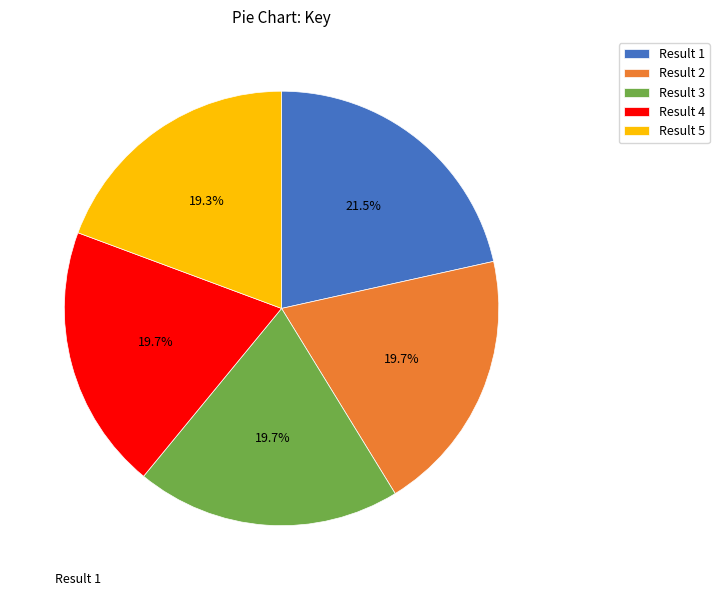

To the nearest percent, what is the difference between the largest and smallest slice percentages?

2%